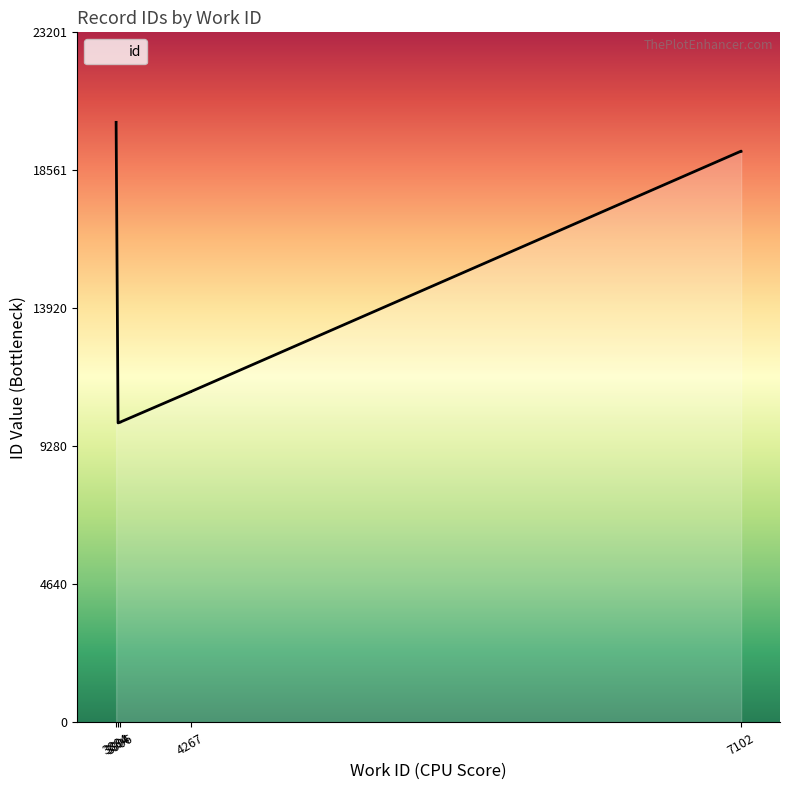

What is the difference between the second highest and minimum values?

10102